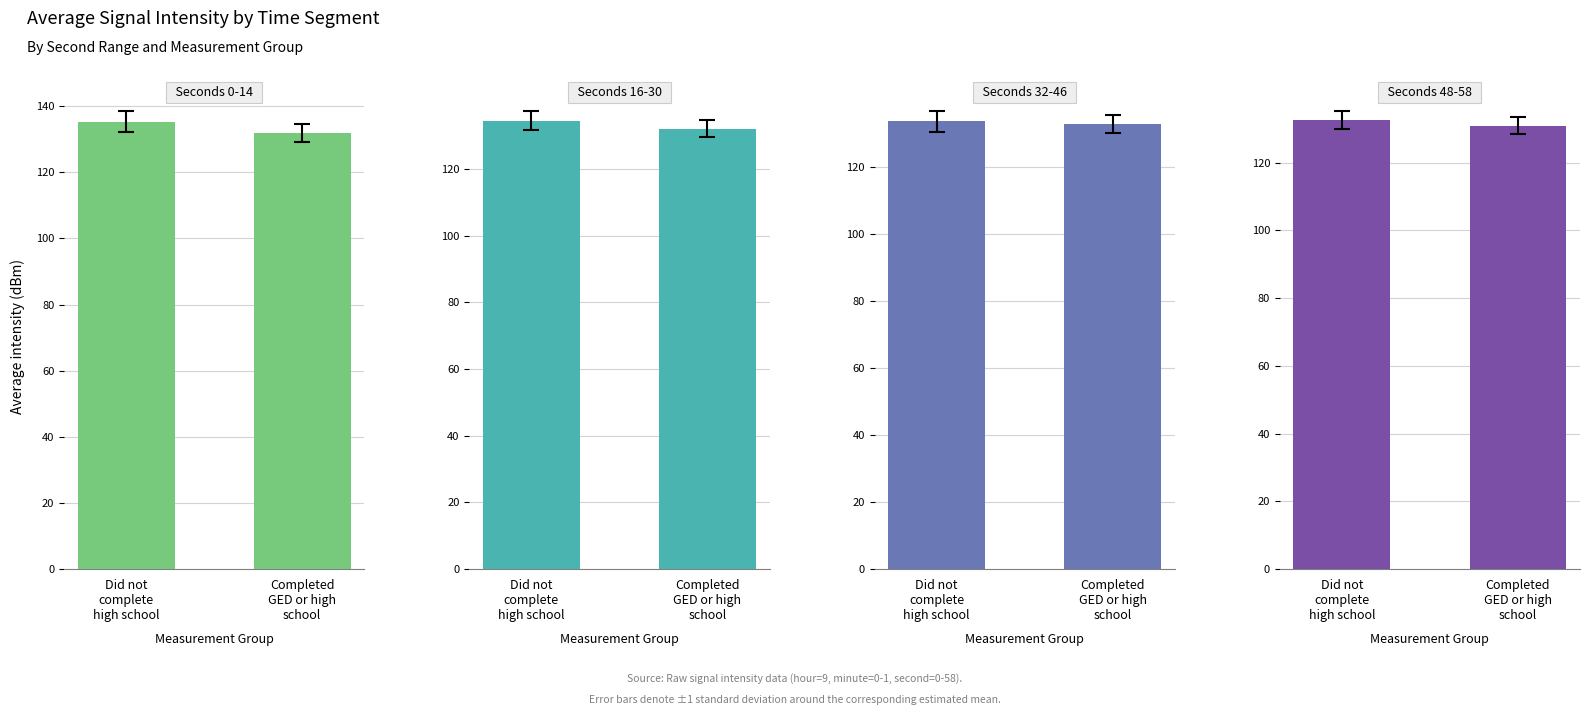

True or false: Seconds 16-30 has a value of 134.6 at Did not
complete
high school.

True